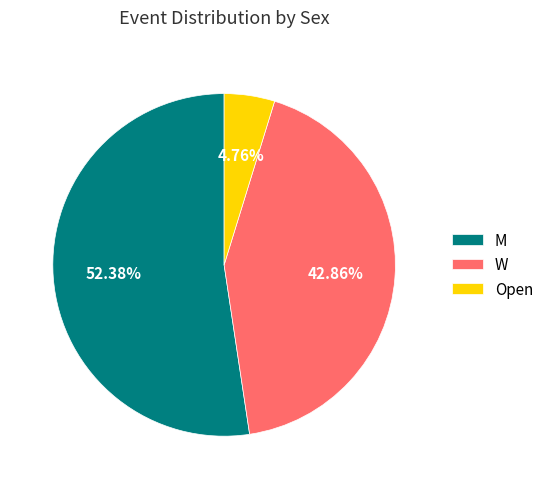

Rank the categories by value from highest to lowest.

M, W, Open